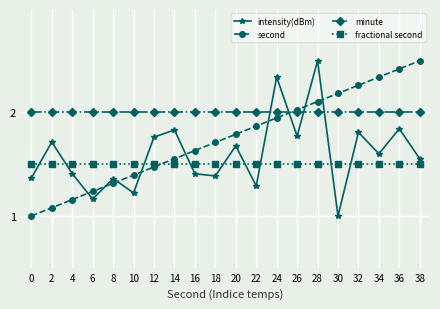

At 20, list the series in order from largest to smallest.

minute, second, intensity(dBm), fractional second